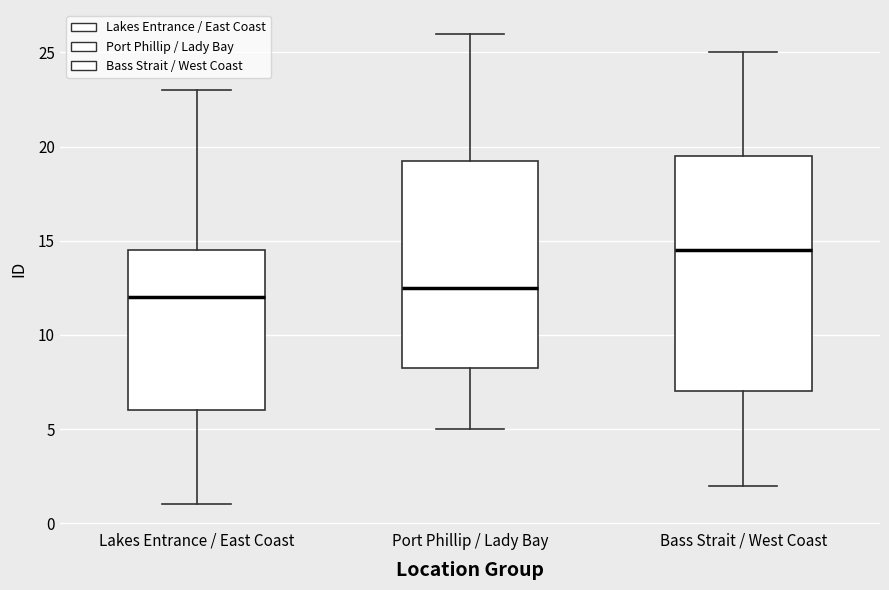

Which box is the tallest, from its lower edge to its upper edge?

Bass Strait / West Coast